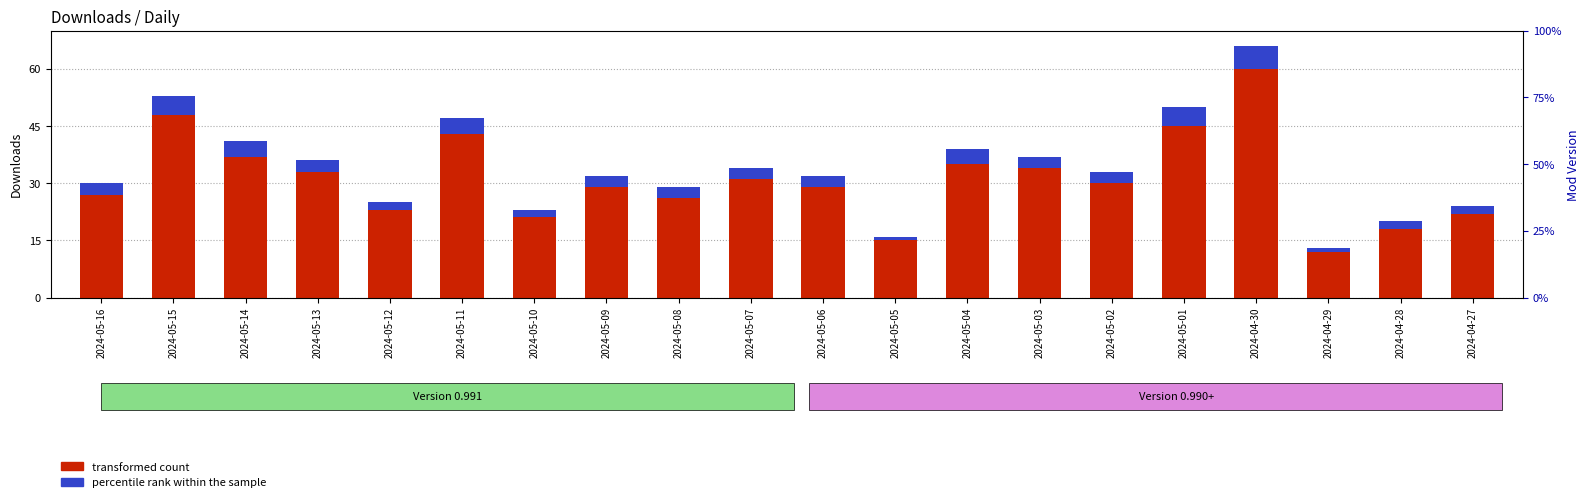

Is it true that transformed count equals 17 at 2024-05-13?

False